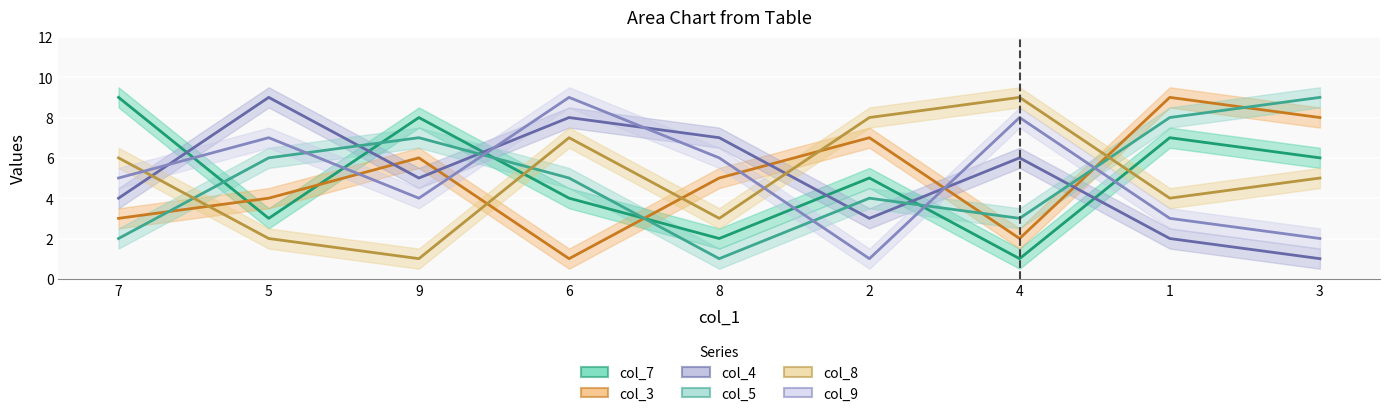

What is the value of the col_4 point at the 6th from the left?

3